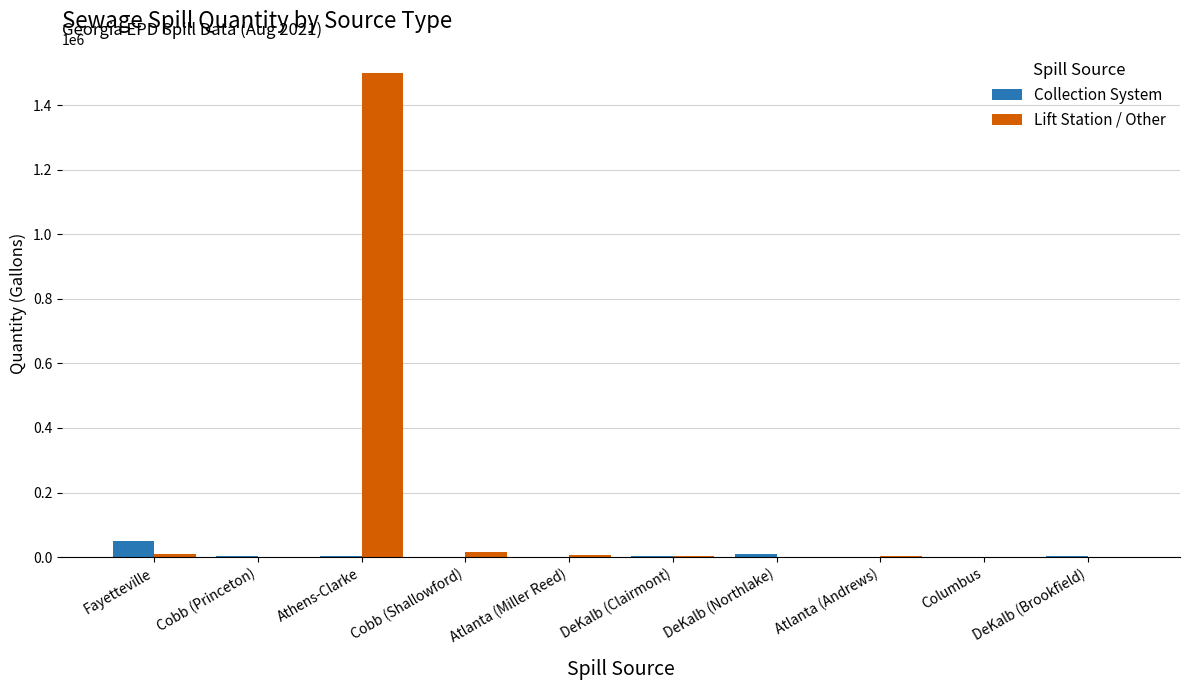

The Lift Station / Other series shows 2270004 at Athens-Clarke. True or false?

False